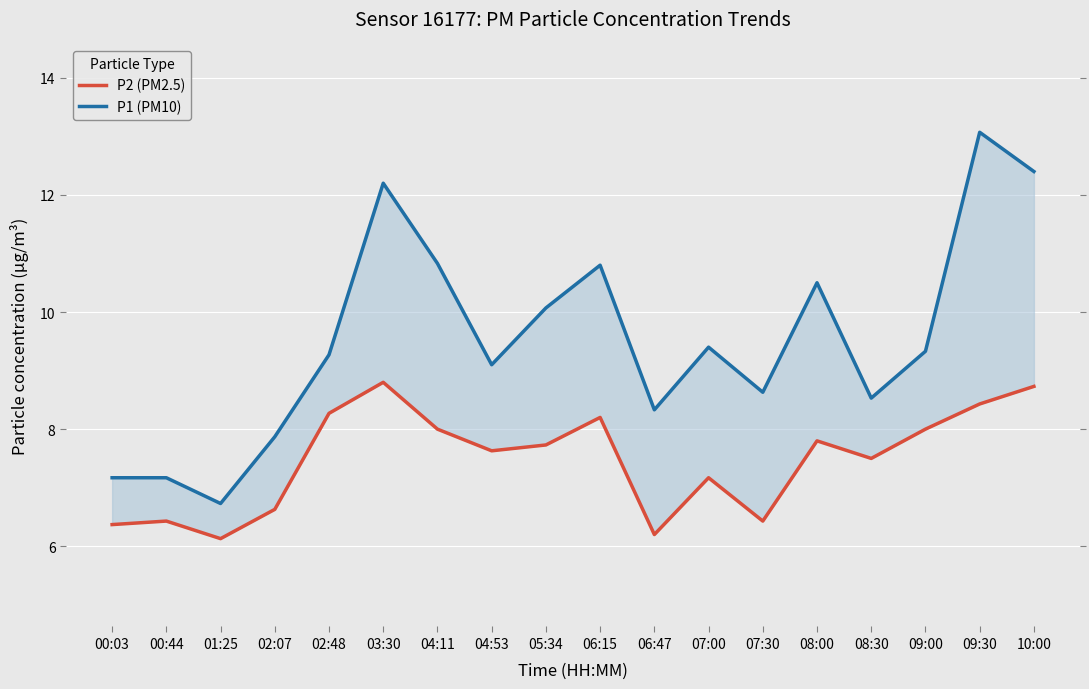

Rank the series by their maximum value, from lowest to highest.

P2 (PM2.5), P1 (PM10)